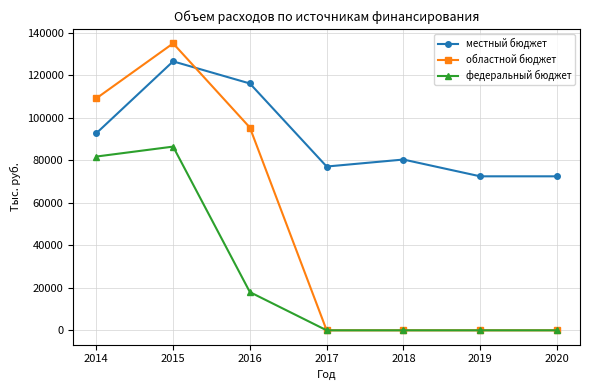

After their last crossing, which series has the higher values: областной бюджет or местный бюджет?

местный бюджет